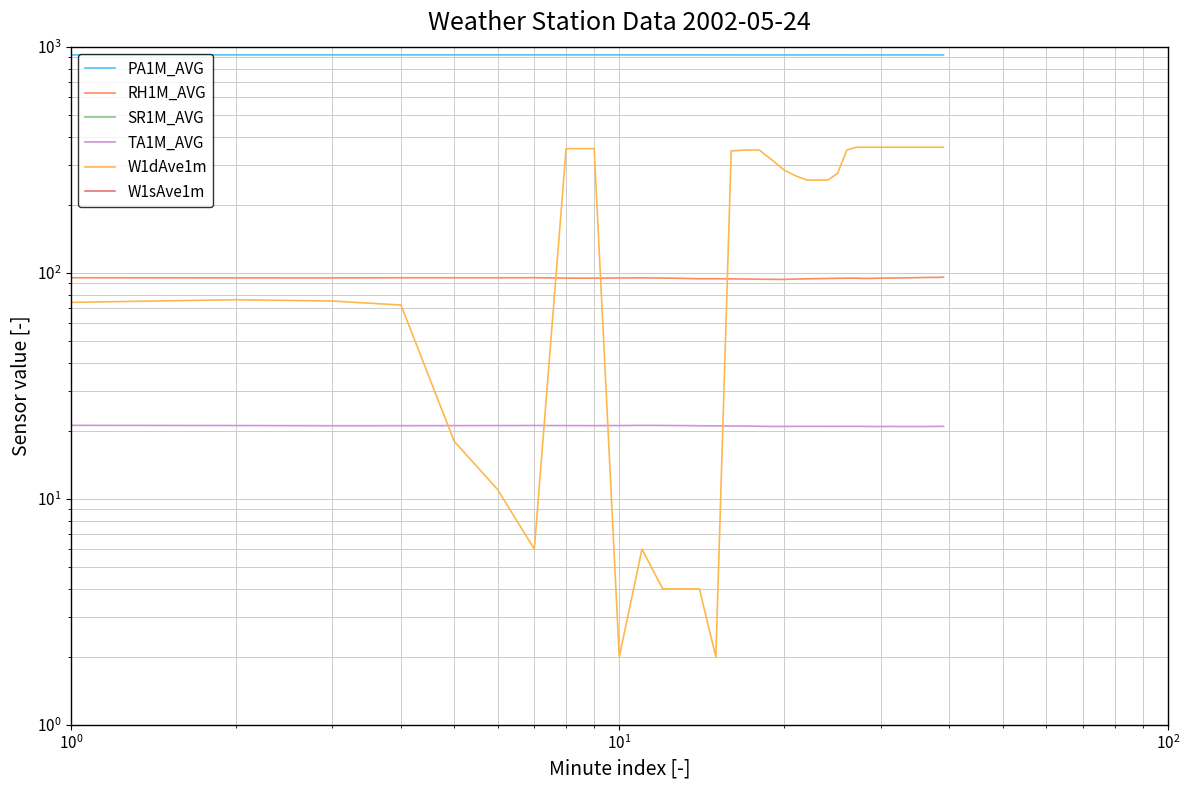

How many series are shown in this chart?

6